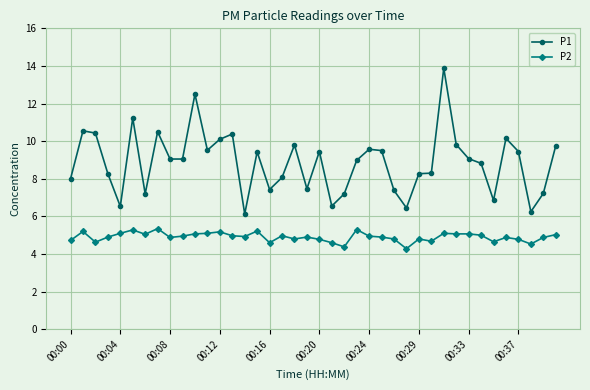

What is the value of the P1 point at the 5th from the left?

6.5